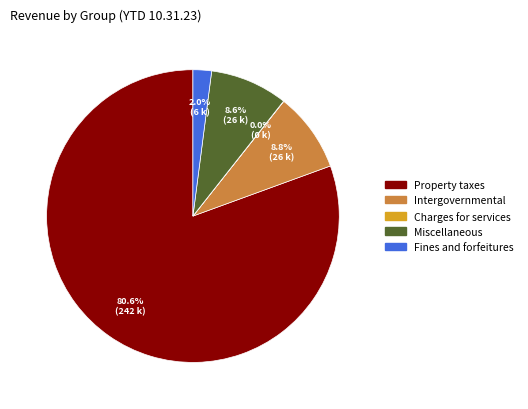

Is there any slice that represents more than half of the pie?

Yes